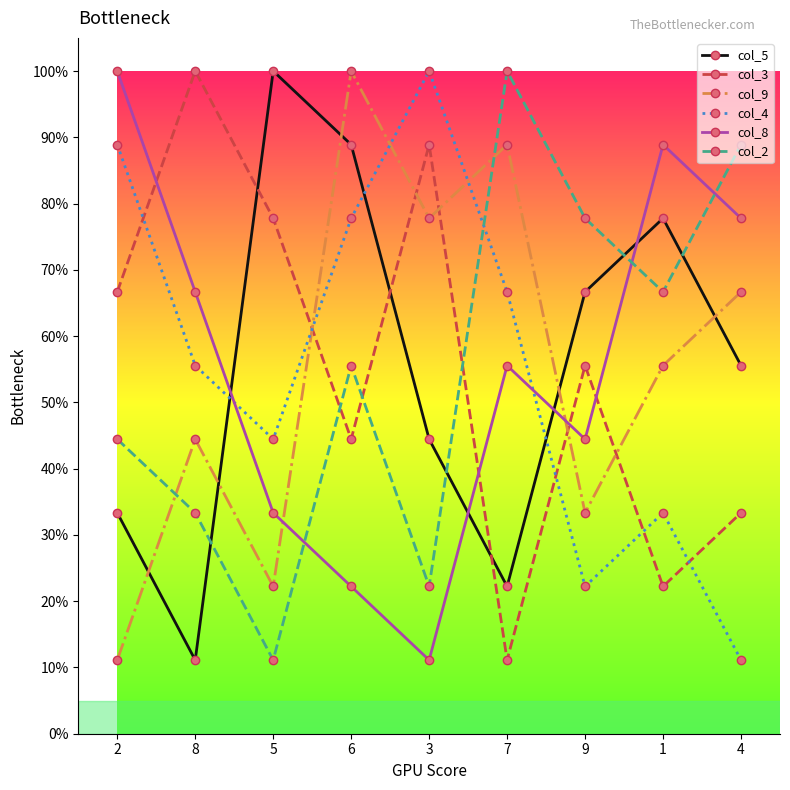

At how many categories does at least one series exceed 88?

8